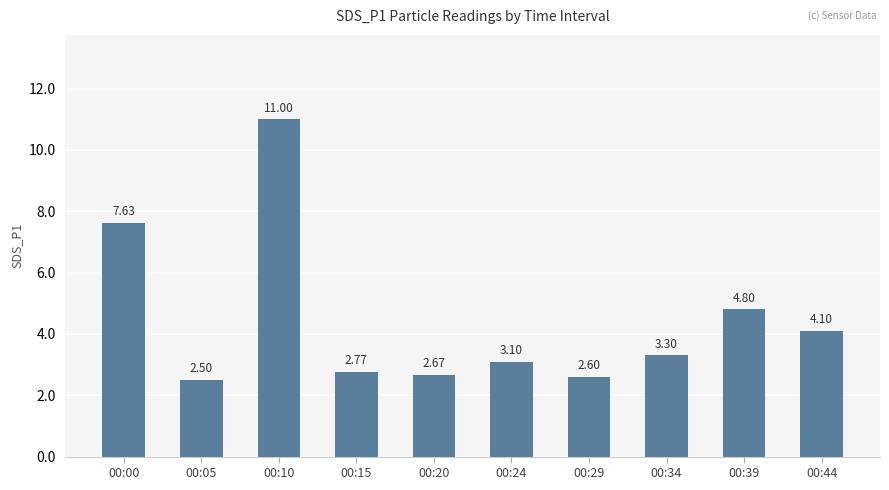

How many values are below 3?

4